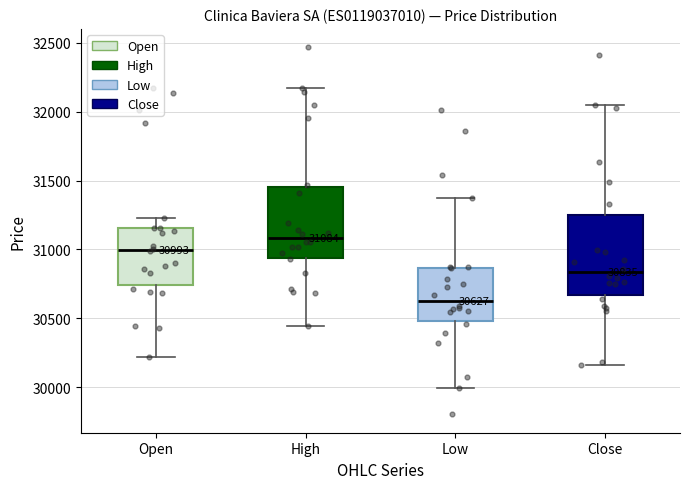

Which box's median line is the lowest?

Low